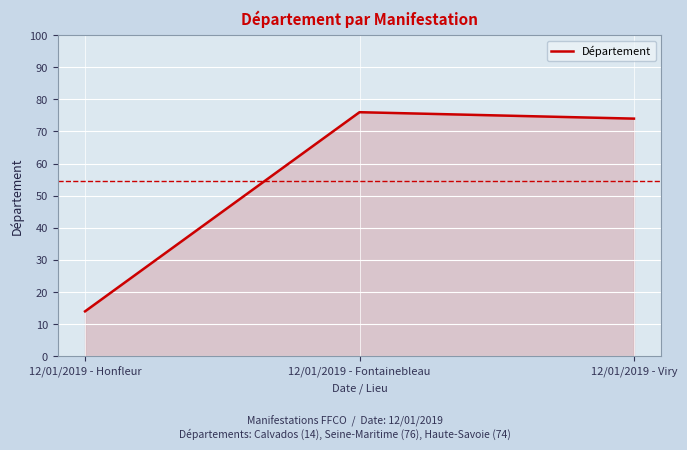

Count the number of categories in the chart.

3